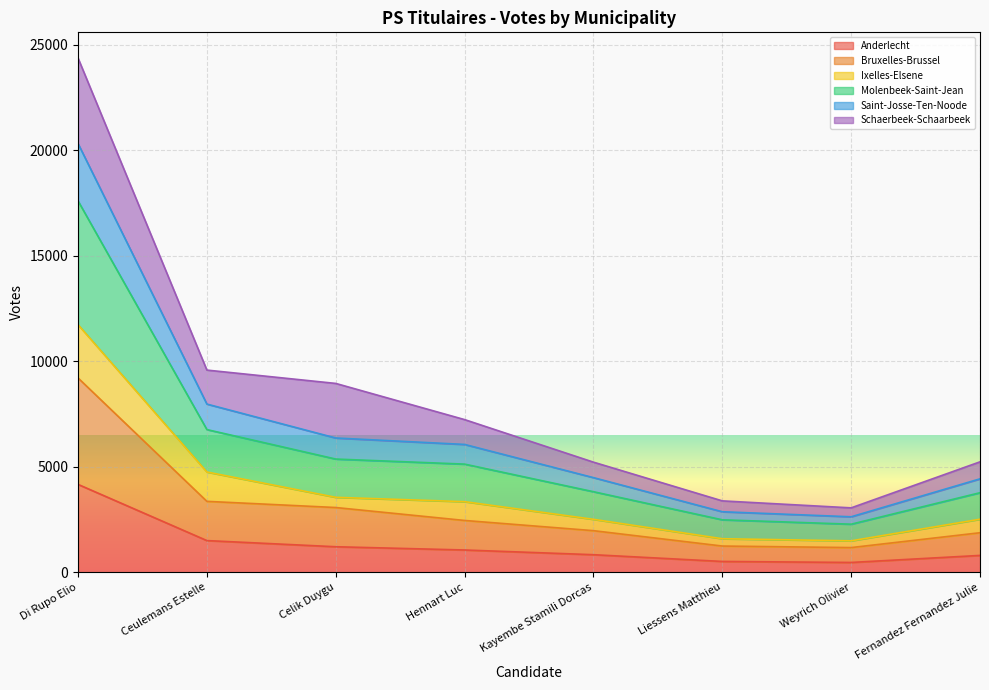

Is it true that Anderlecht equals 1055 at Hennart Luc?

True